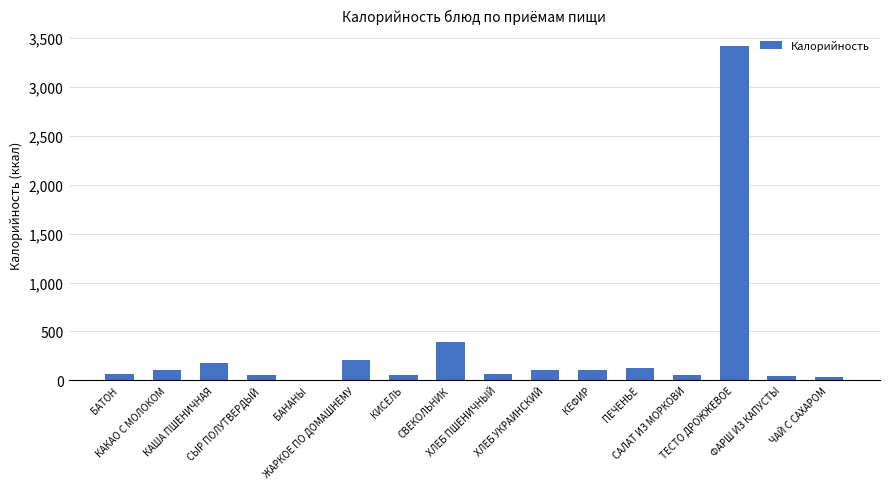

Read the value at ХЛЕБ ПШЕНИЧНЫЙ.

62.5